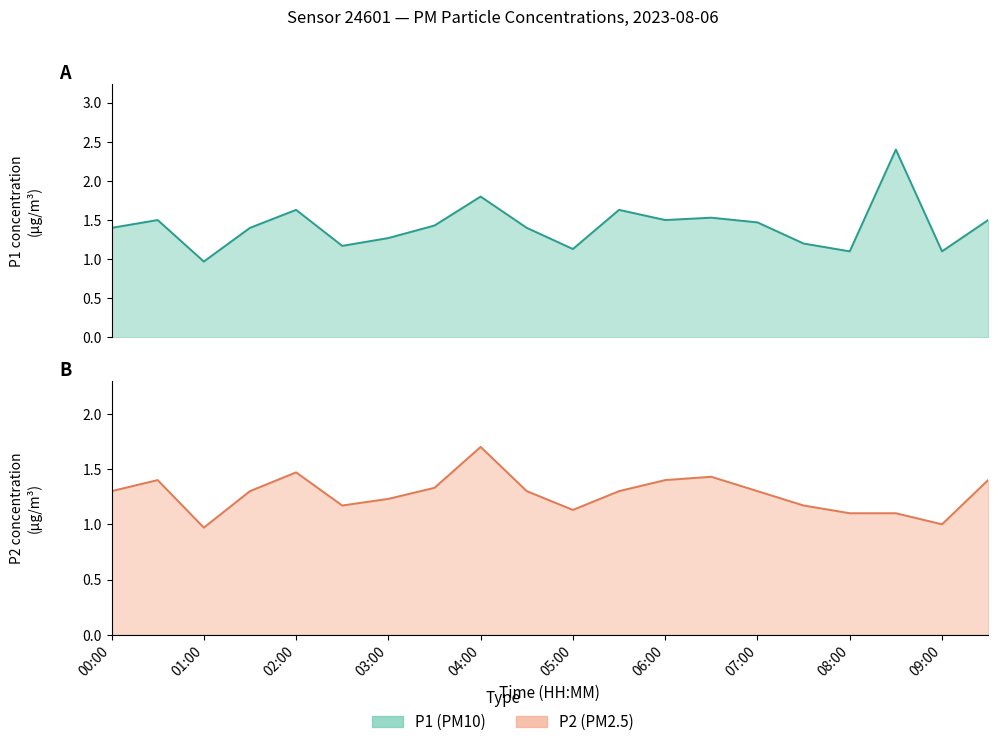

Is the value of P1 at 00:30 greater than the value of P2 at 09:30?

Yes